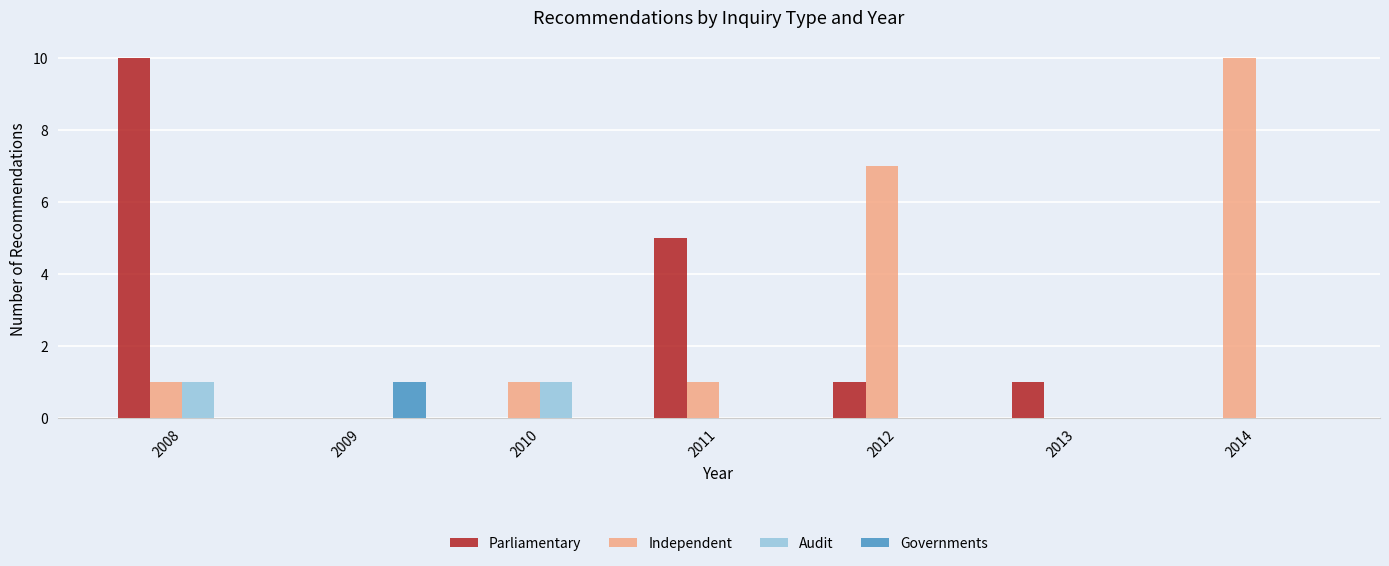

What is the sum of all Independent values?

20